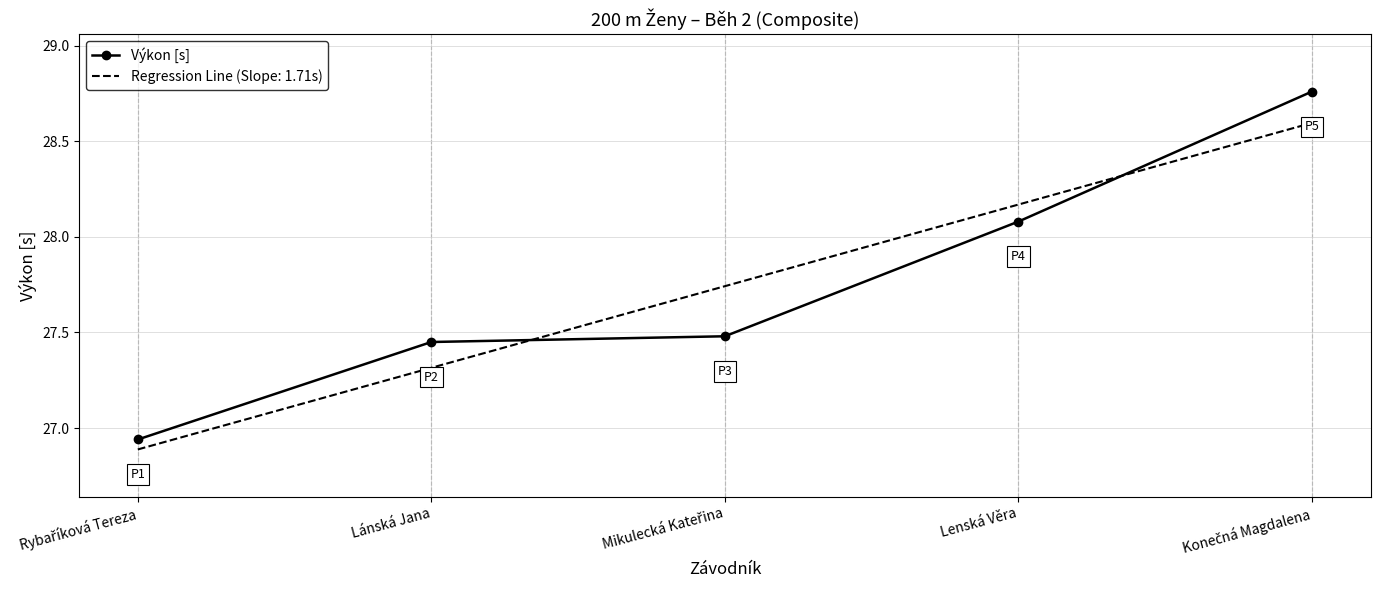

Is it true that Výkon [s] equals 38.2 at Lánská Jana?

False